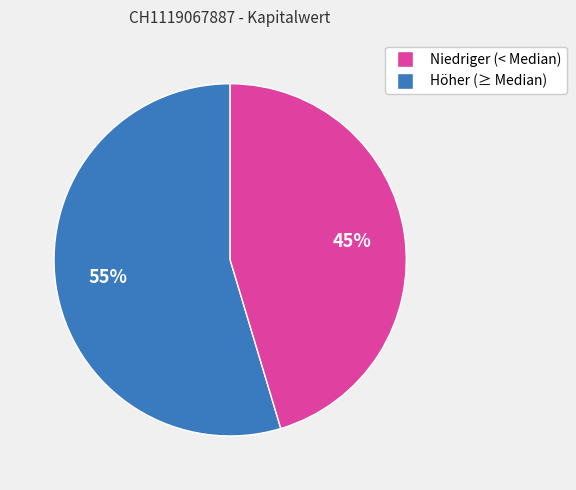

To the nearest percent, what is the average slice percentage?

50%